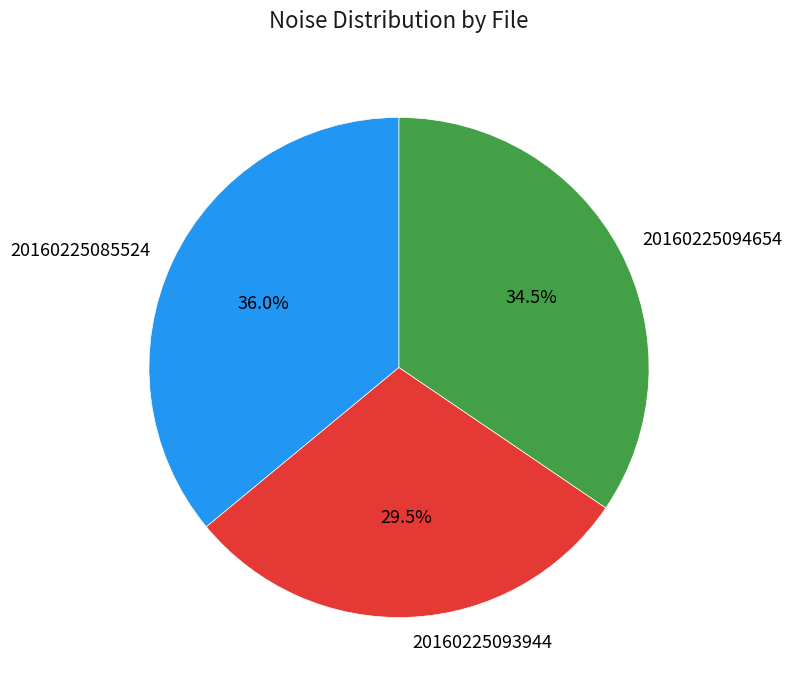

What is the ratio of the value at 20160225085524 to the value at 20160225093944?

1.2